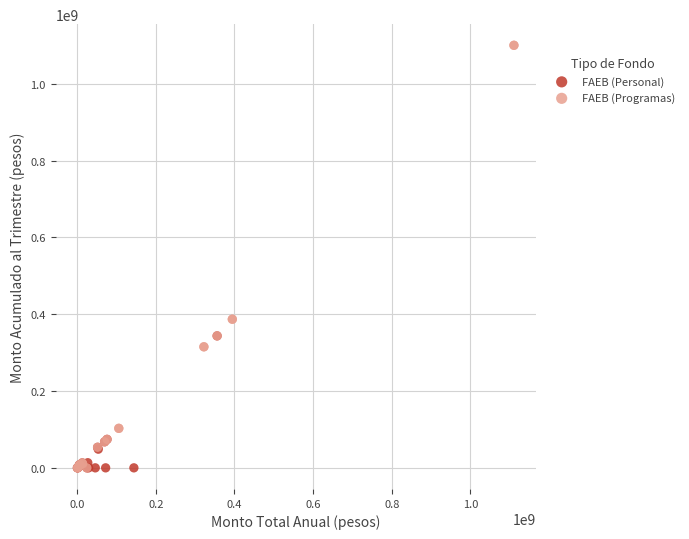

Which series has the largest Y range (max minus min)?

FAEB (Programas)